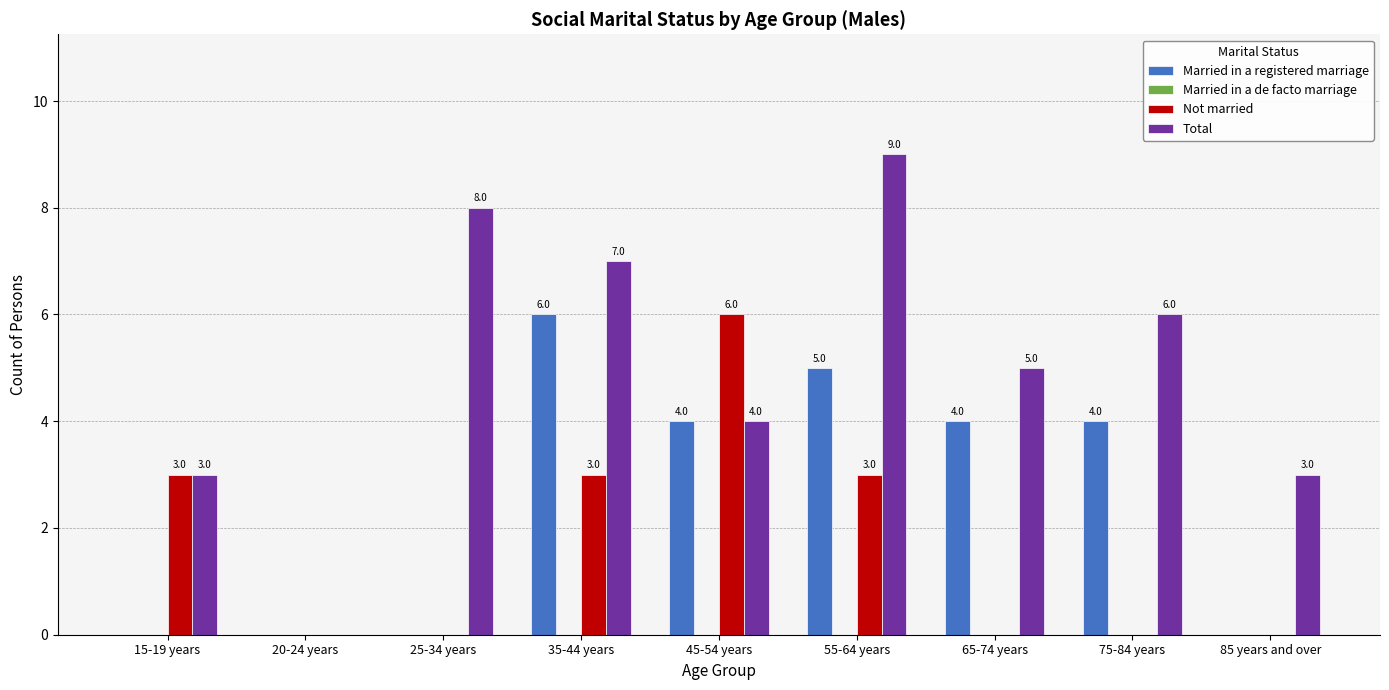

What is the highest value of the Not married series?

6